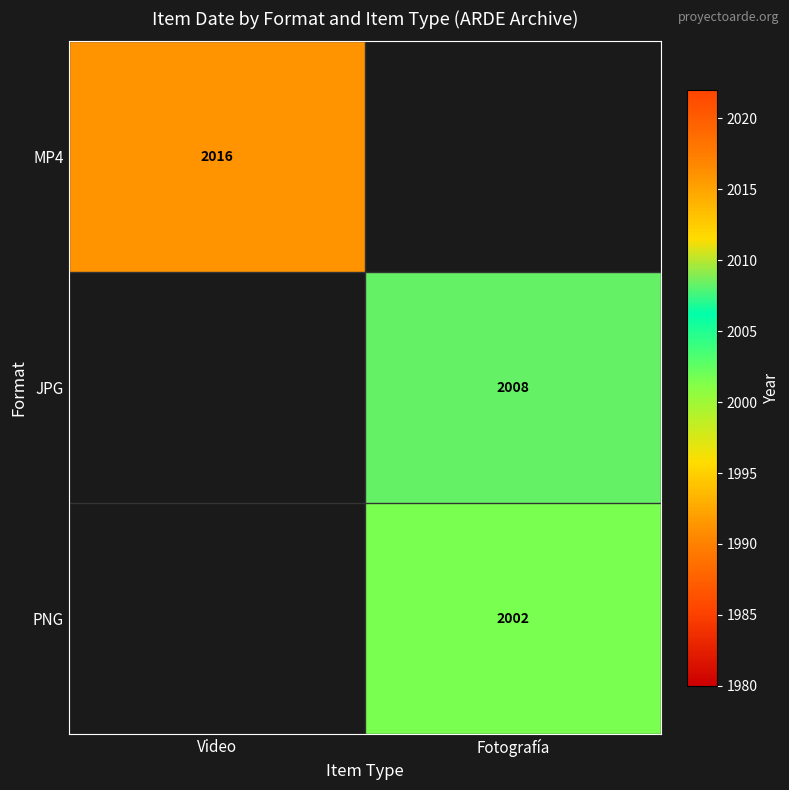

The JPG series shows 2721 at Fotografía. True or false?

False